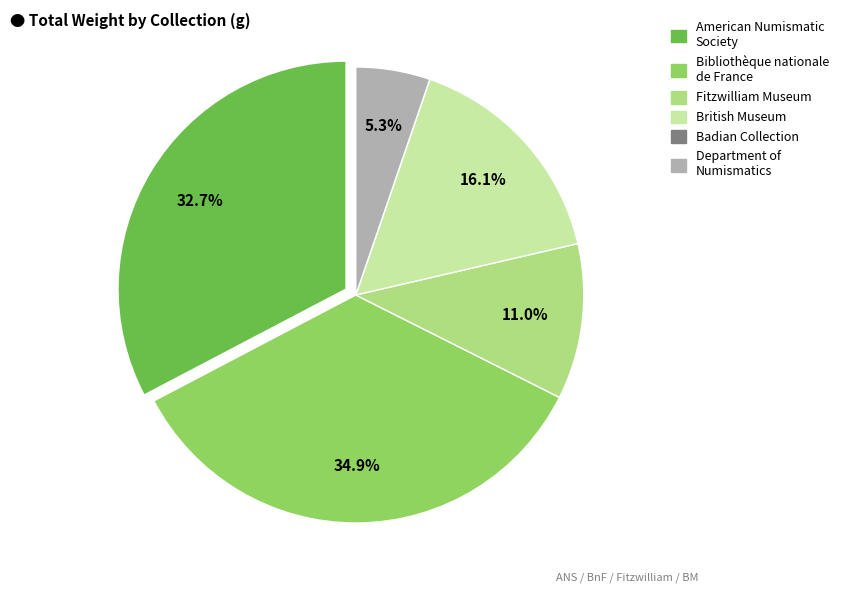

Is there a majority slice in this chart?

No